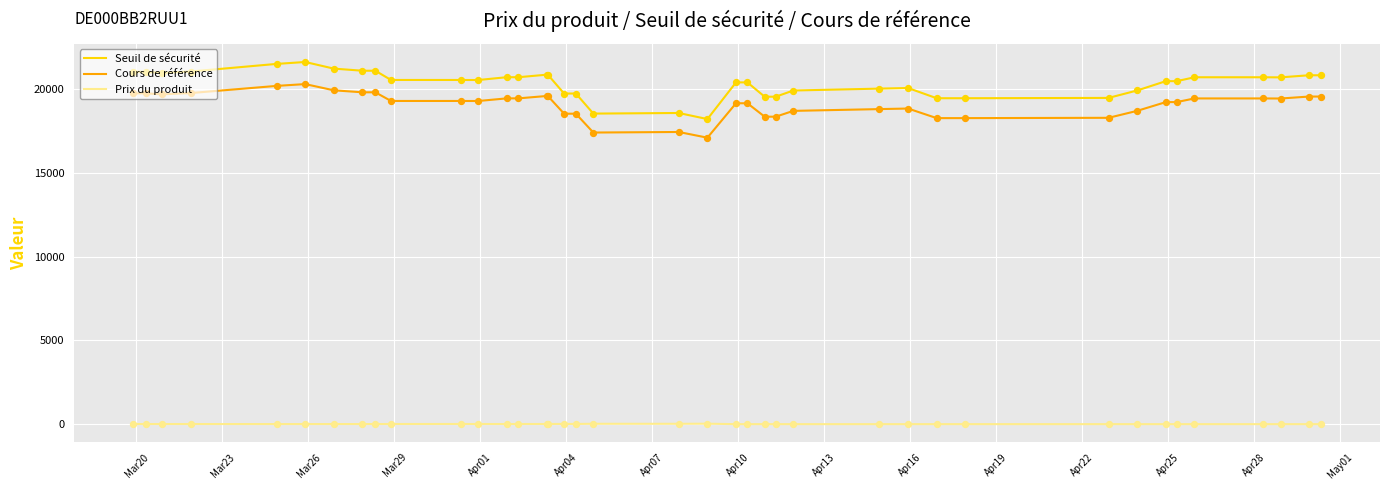

What are all the series names shown in the legend?

Seuil de sécurité, Cours de référence, Prix du produit